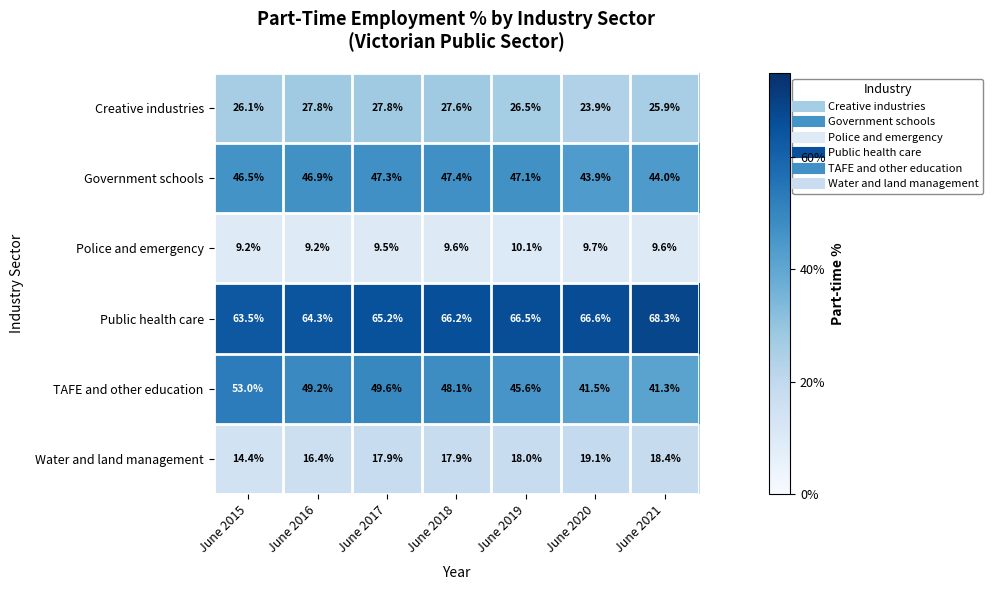

Count the Police and emergency values in the range 9 to 10.

6